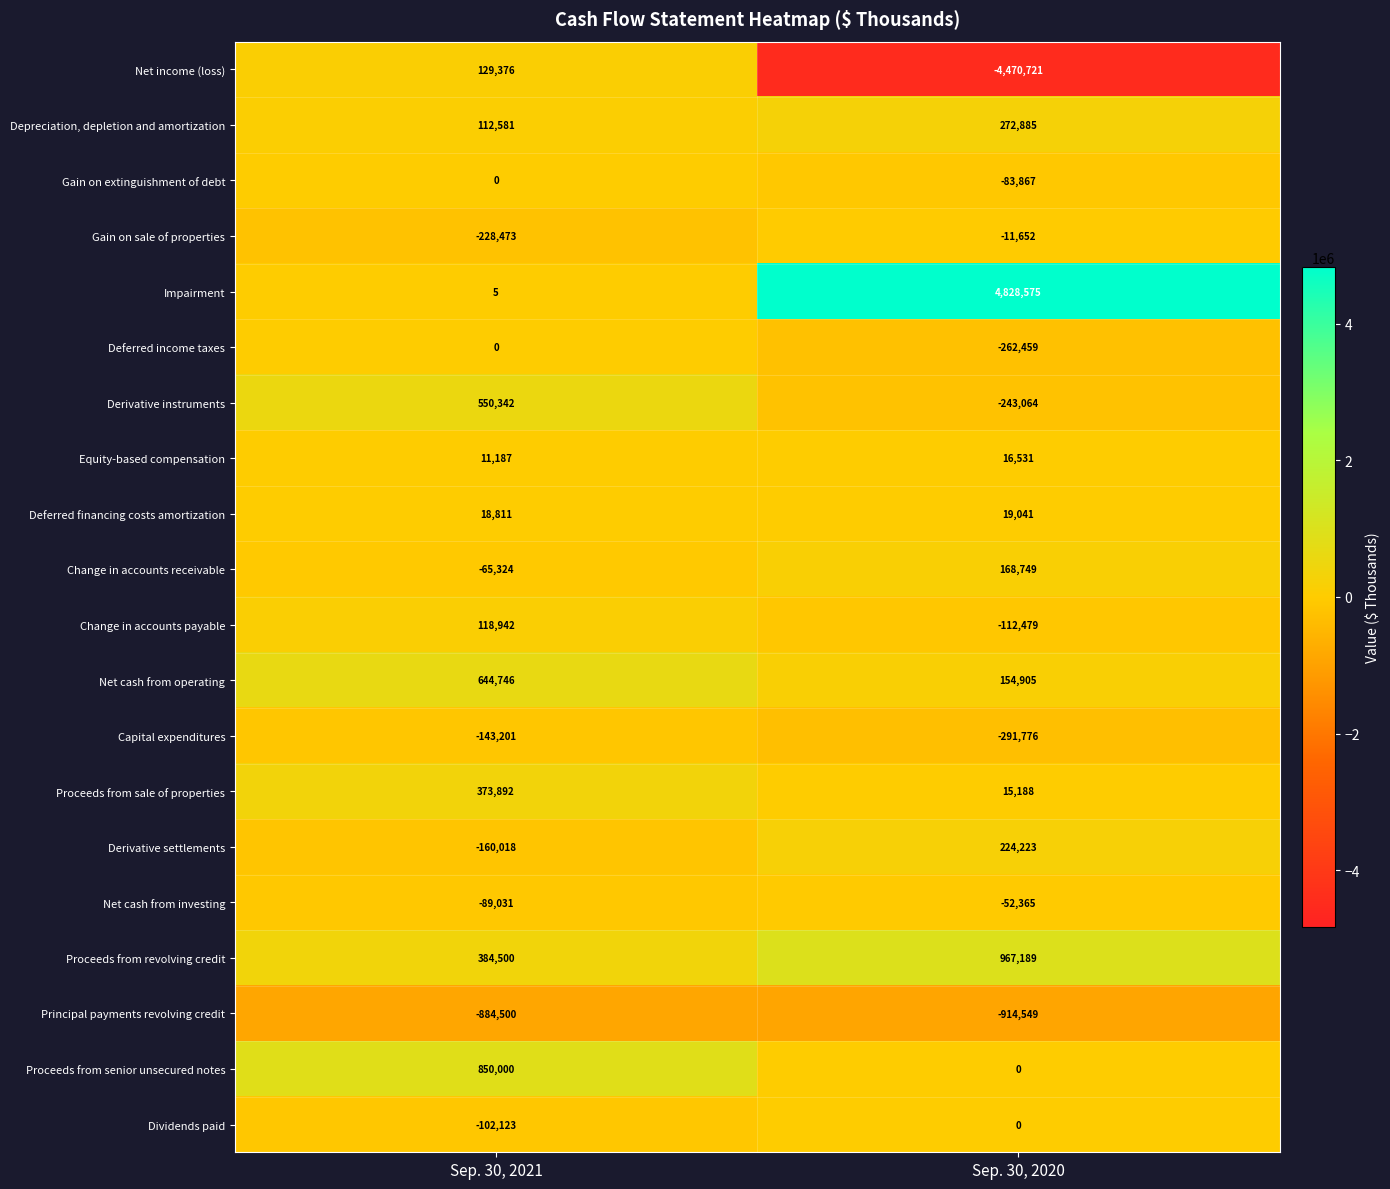

The value of Change in accounts receivable at Sep. 30, 2021 is -31023. True or false?

False